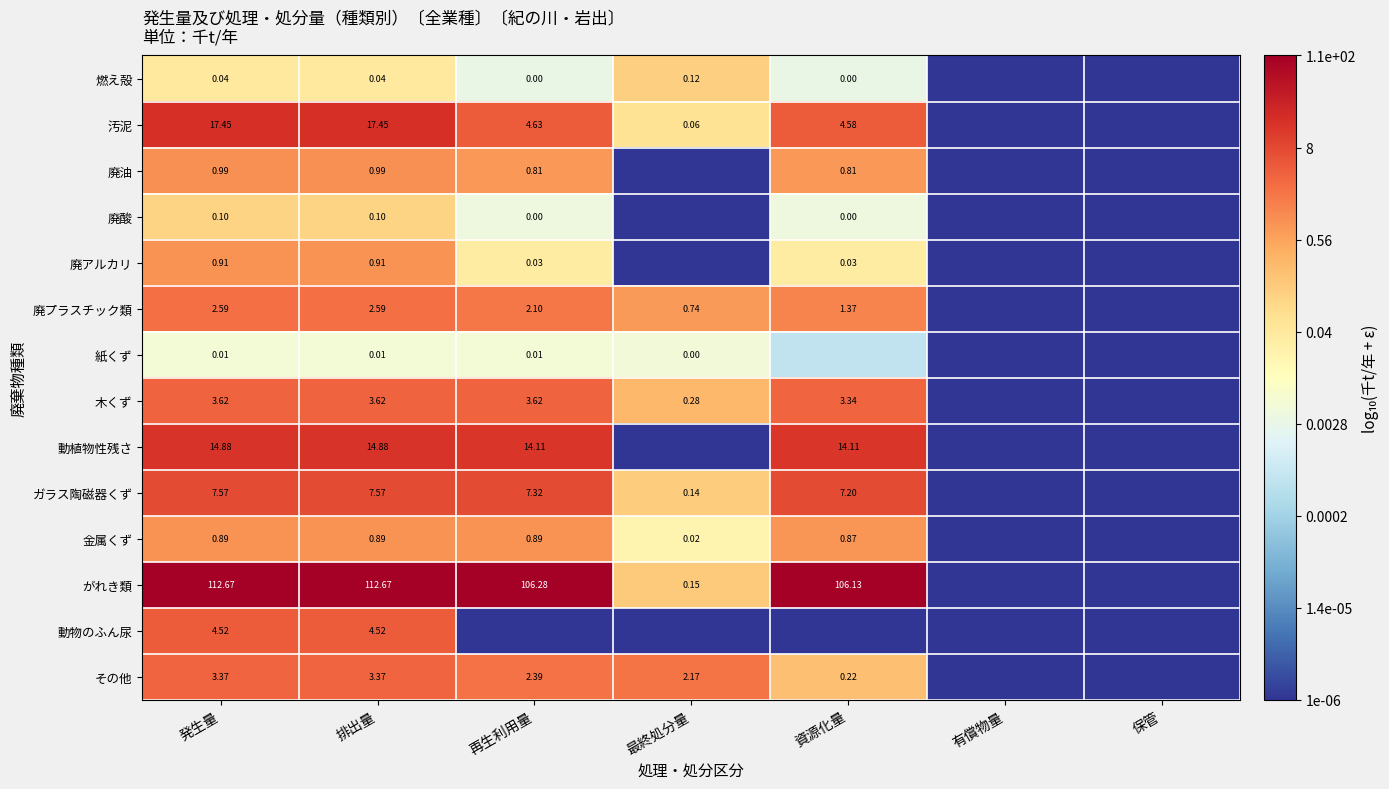

At 排出量, list the series in order from largest to smallest.

がれき類, 汚泥, 動植物性残さ, ガラス陶磁器くず, 動物のふん尿, 木くず, その他, 廃プラスチック類, 廃油, 廃アルカリ, 金属くず, 廃酸, 燃え殻, 紙くず